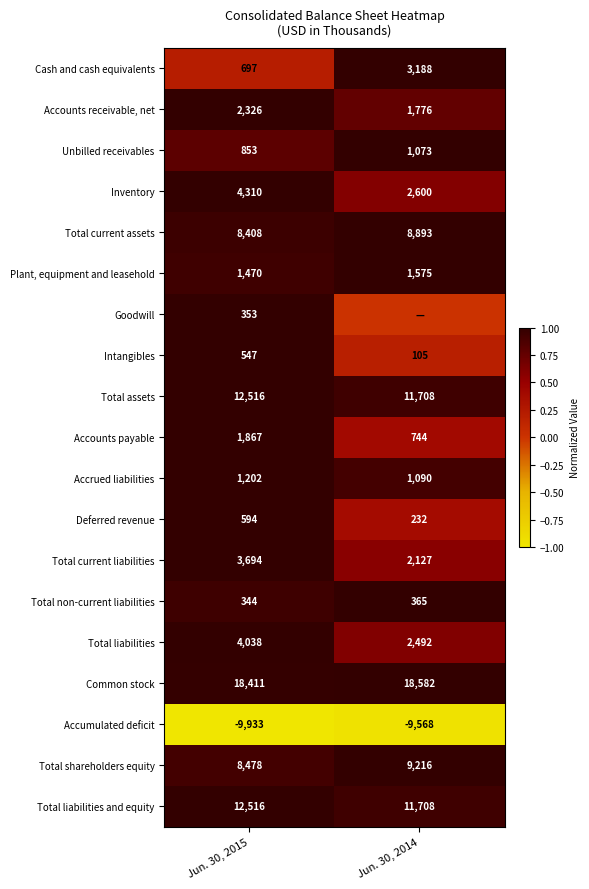

At which label does Accounts payable reach its minimum?

Jun. 30, 2014